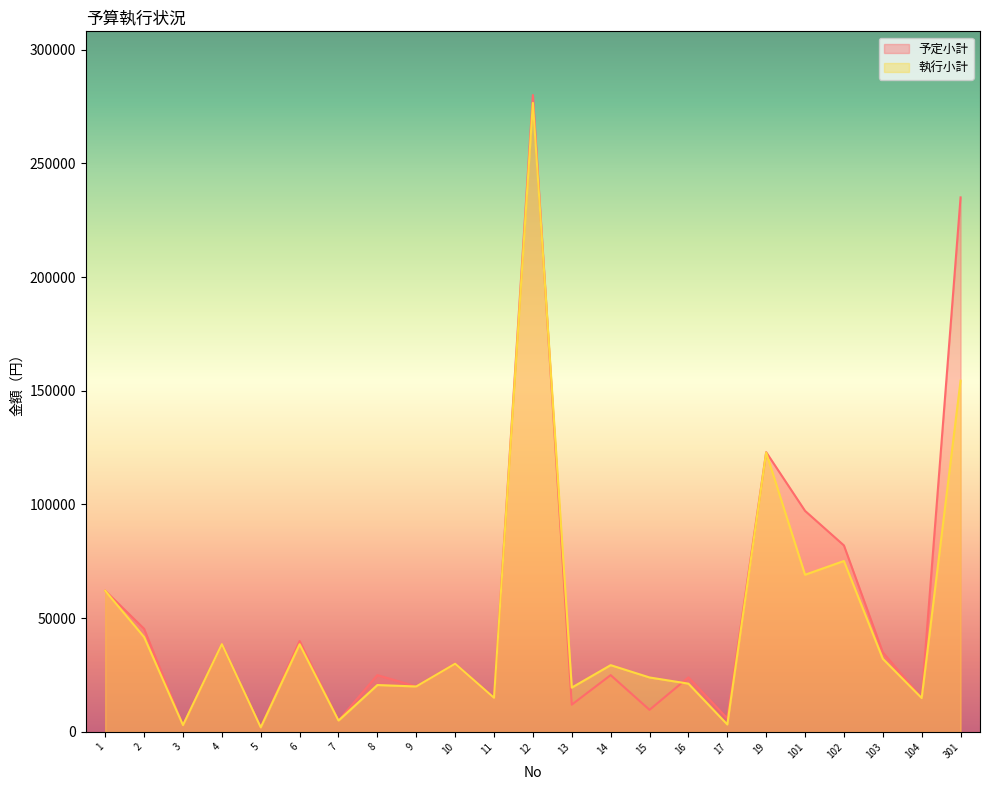

What is the value of the 予定小計 point at the 2nd from the left?

45360